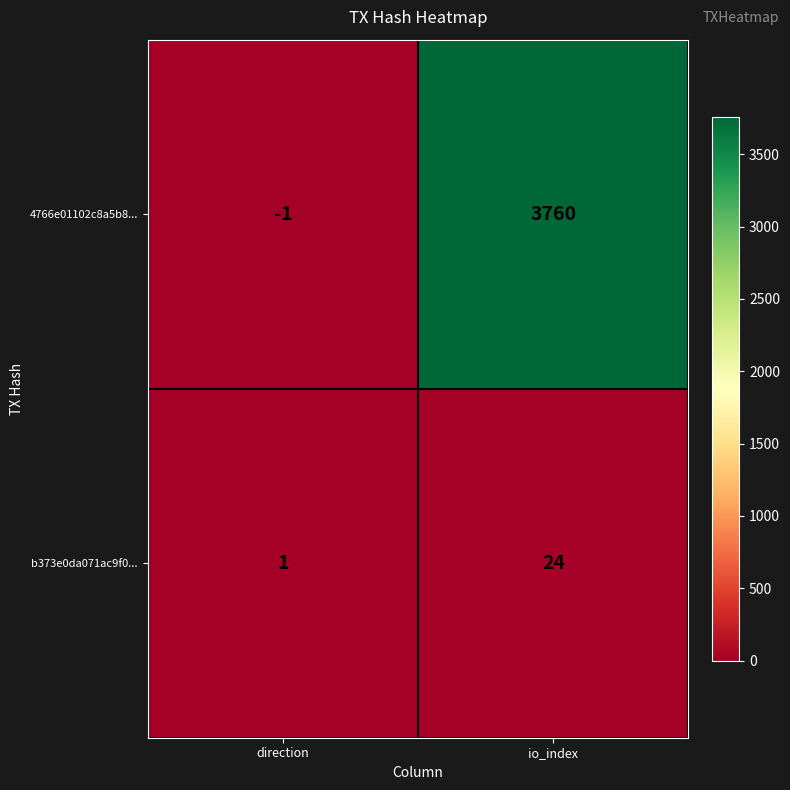

How many distinct data groups are displayed?

2